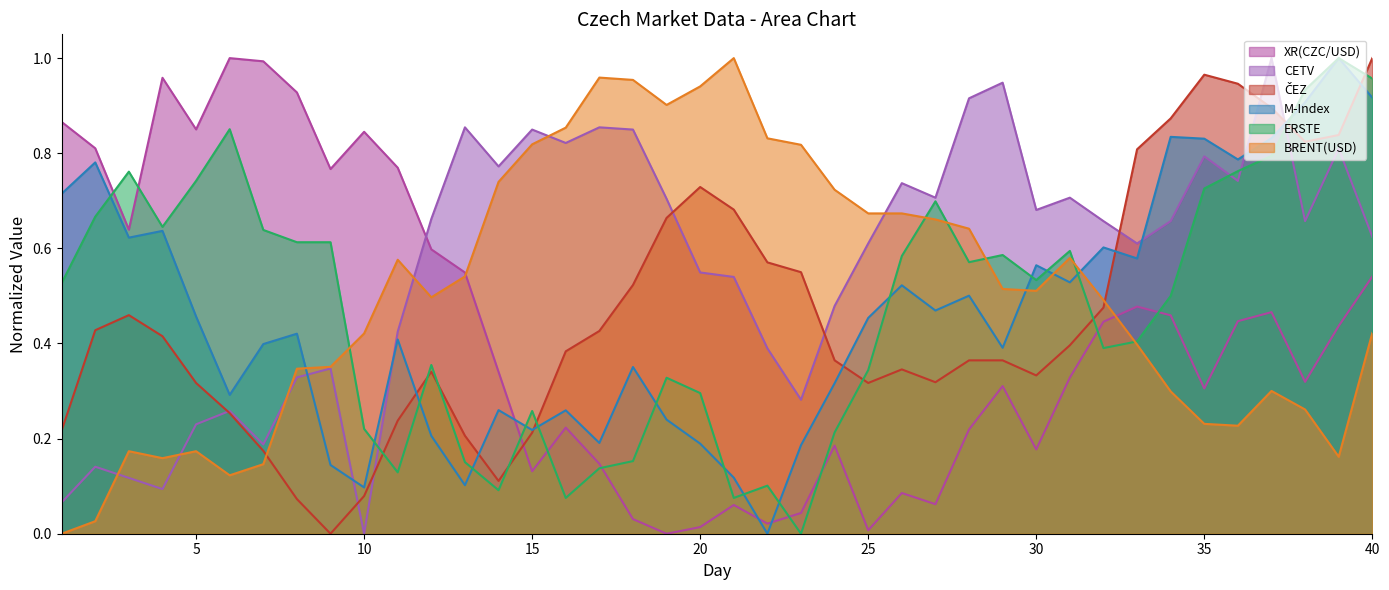

How many lines are shown in the chart?

6